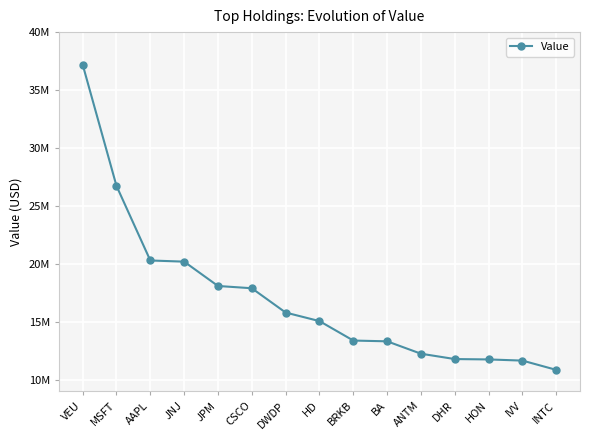

Reading right to left, extract all data points from this chart.

INTC=10846000	IVV=11647000	HON=11748000	DHR=11780000	ANTM=12241000	BA=13311000	BRKB=13378000	HD=15057000	DWDP=15794000	CSCO=17892000	JPM=18088000	JNJ=20189000	AAPL=20289000	MSFT=26729000	VEU=37204000